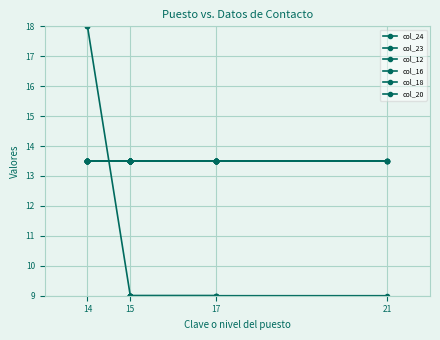

True or false: col_12 and col_23 cross at least once.

False